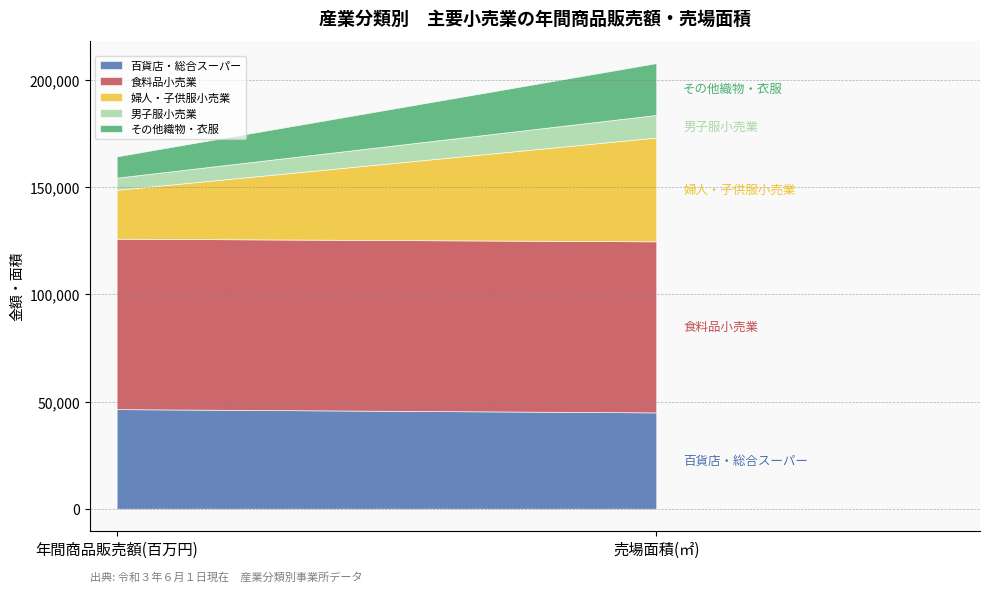

What is the value of the 百貨店・総合スーパー point at the 1st from the left?

46454